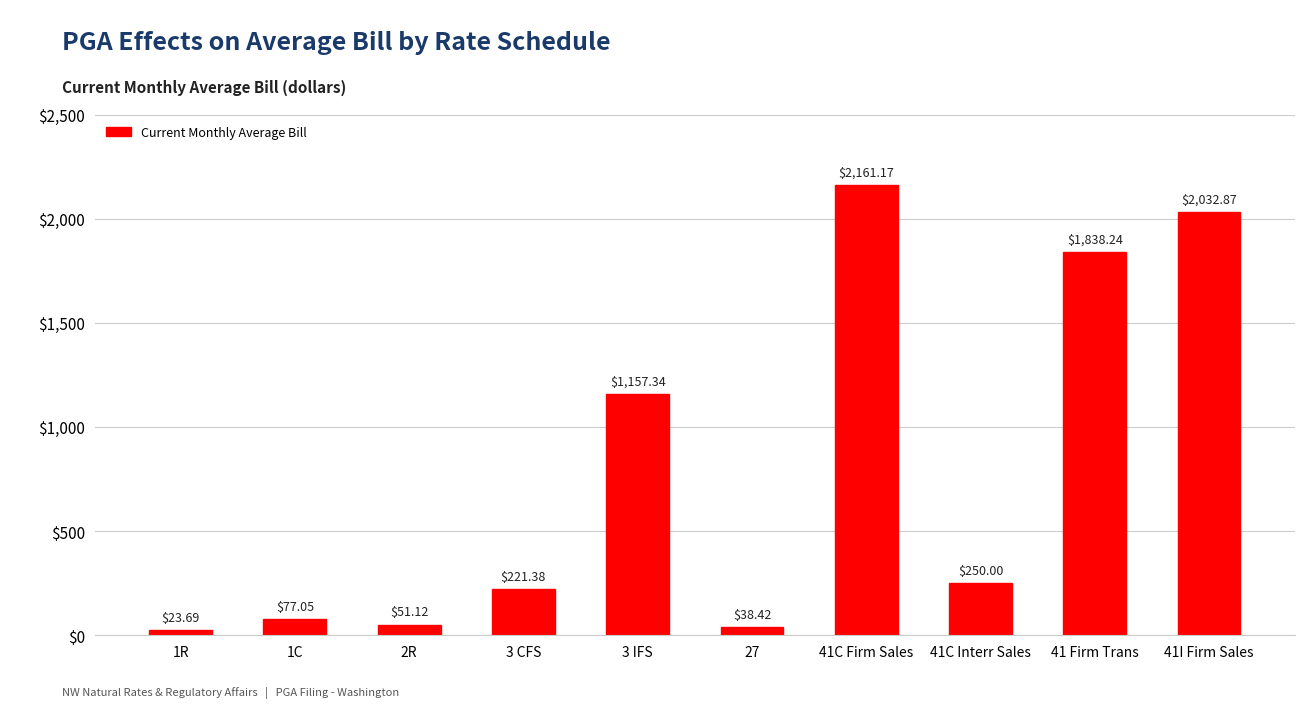

What is the sum of the values at 41C Firm Sales and 41 Firm Trans?

3999.4